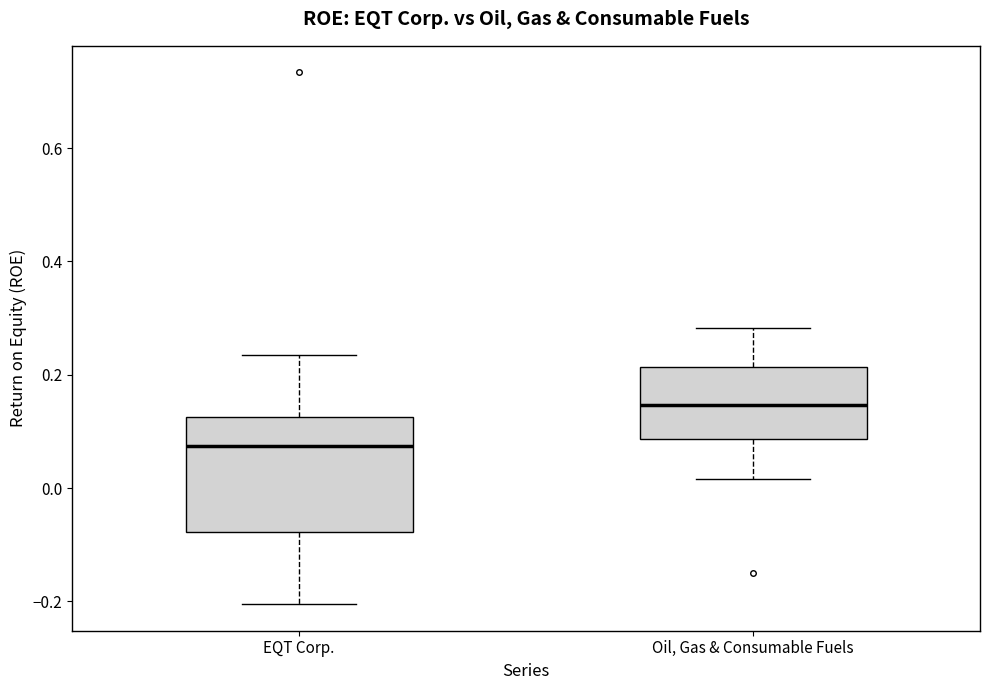

Reading left to right, read every box against the y-axis: the position of its median line, the range the box covers, and the ends of its whiskers. The values are not printed on the chart, so give them approximately, as read against the axis.

EQT Corp.: median 0.08, box -0.08 to 0.12, whiskers -0.20 to 0.24
Oil, Gas & Consumable Fuels: median 0.14, box 0.08 to 0.22, whiskers 0.02 to 0.28